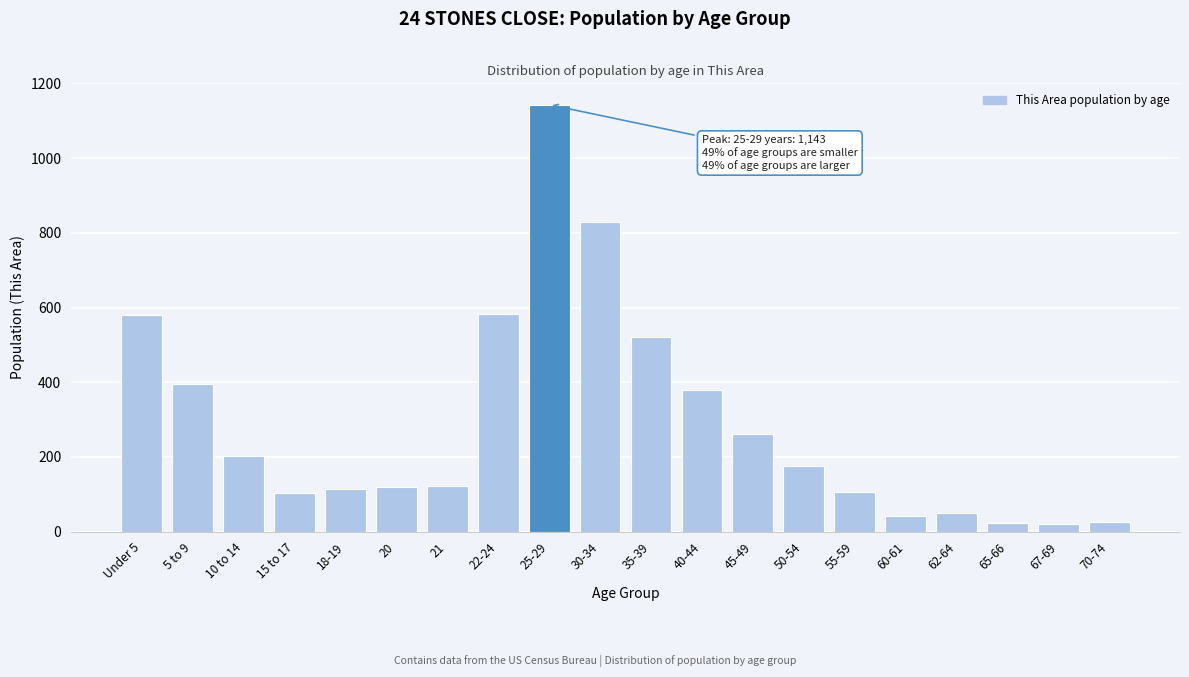

The value at 22-24 is 583. True or false?

True